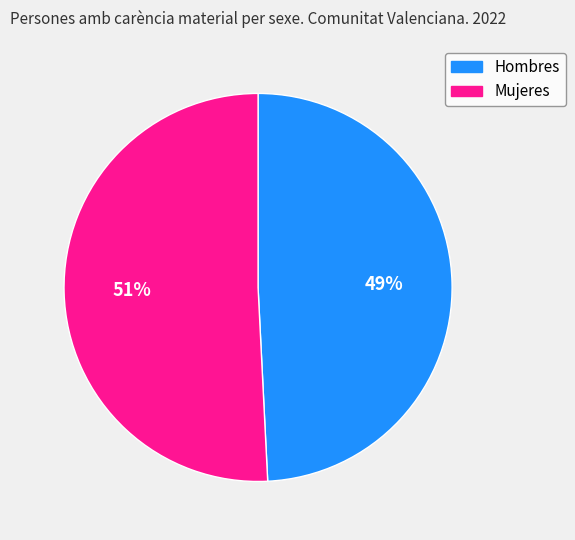

To the nearest percent, what portion does Mujeres represent?

51%